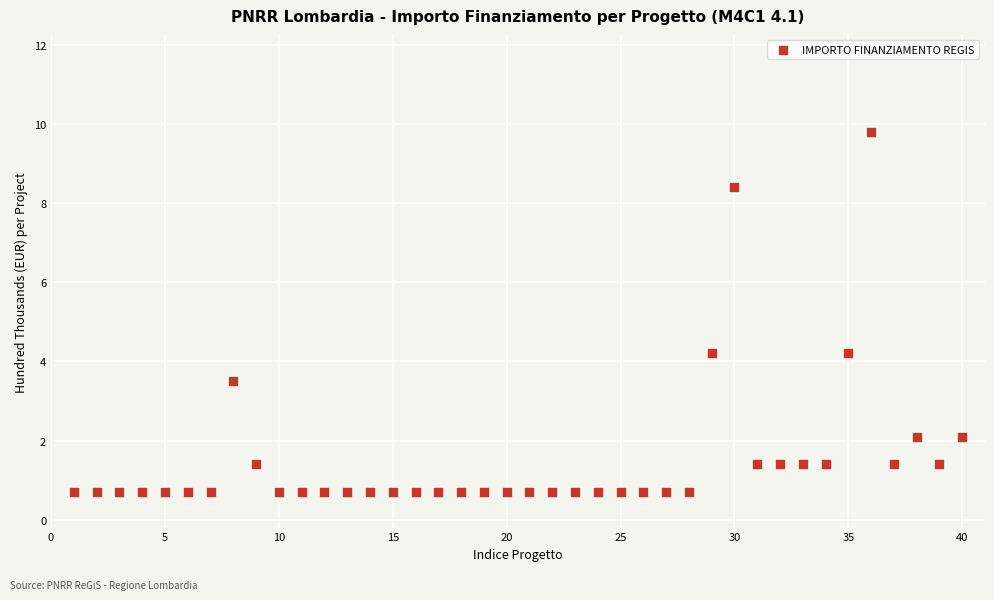

What is the range of X values (max minus min)?

39.0